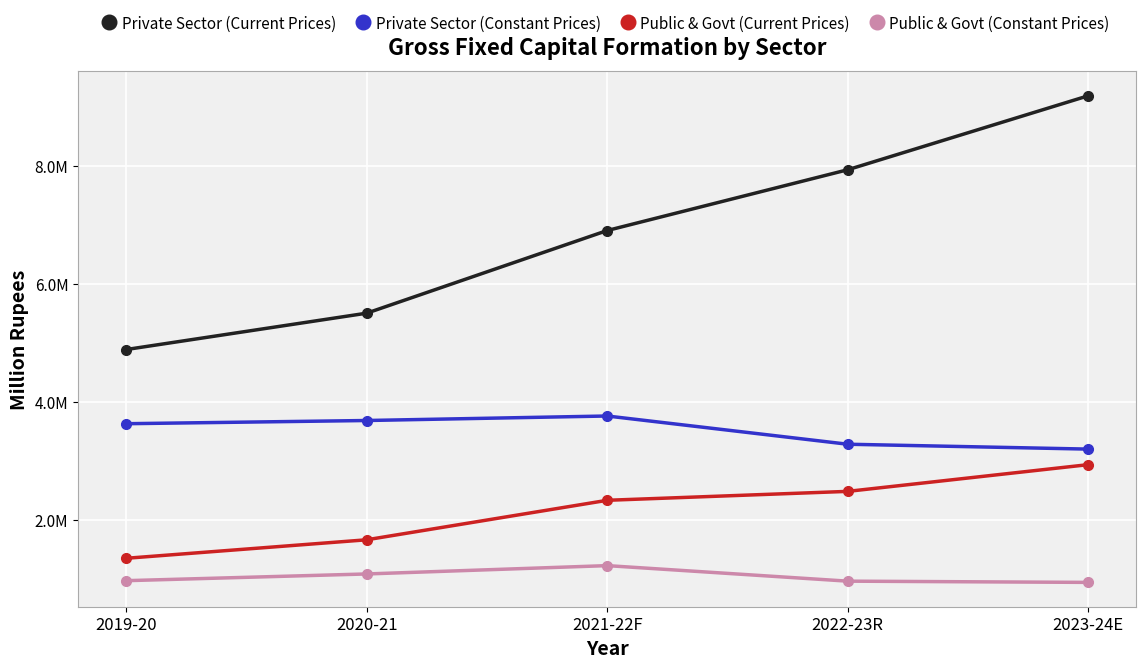

True or false: Private Sector (Current Prices) and Private Sector (Constant Prices) intersect in this chart.

False